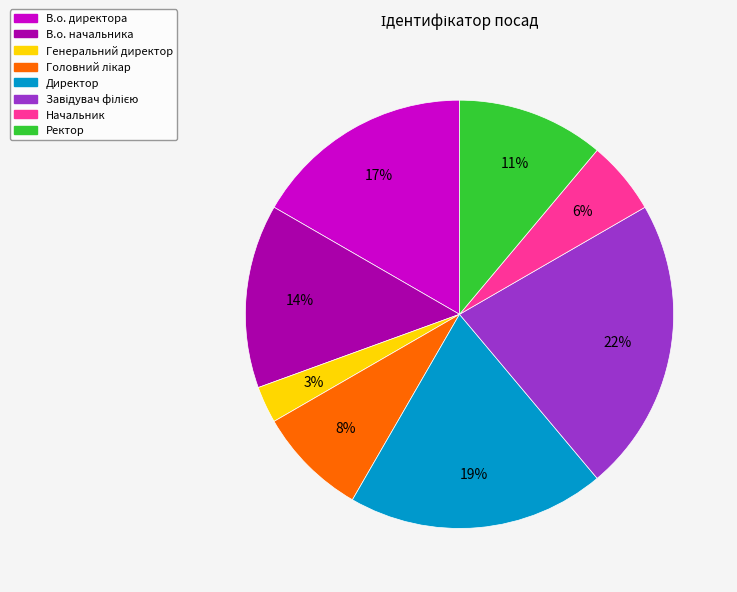

True or false: Директор accounts for 19% of the total.

True